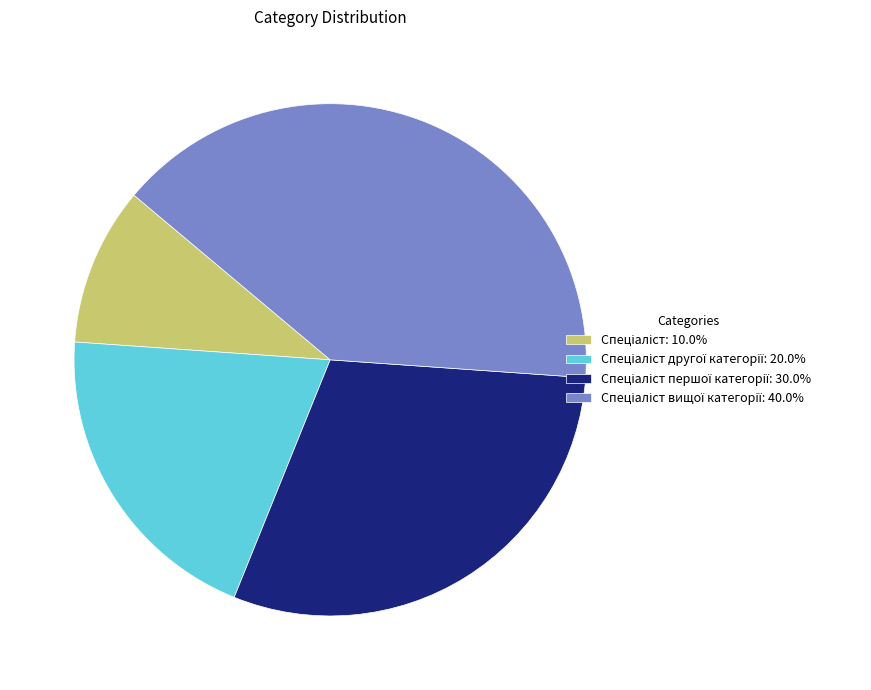

Is there a majority slice in this chart?

No